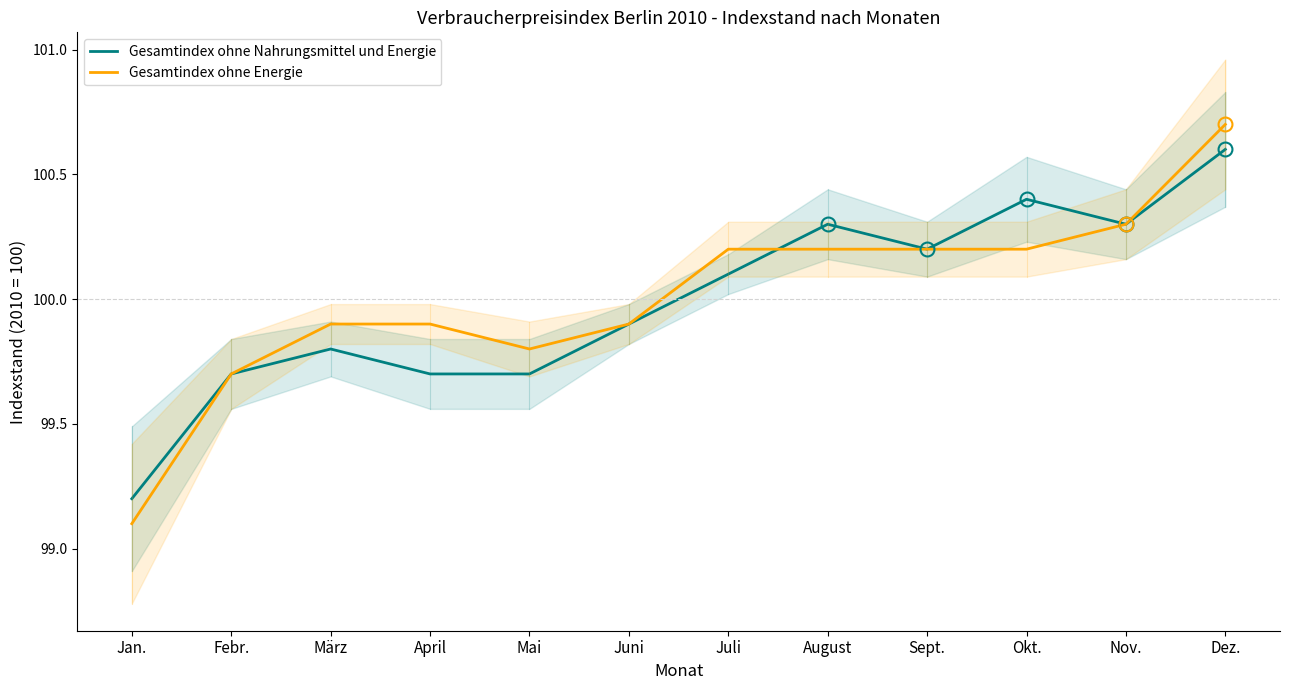

What is the difference between the maximum and second lowest values in the Gesamtindex ohne Energie series?

1.0